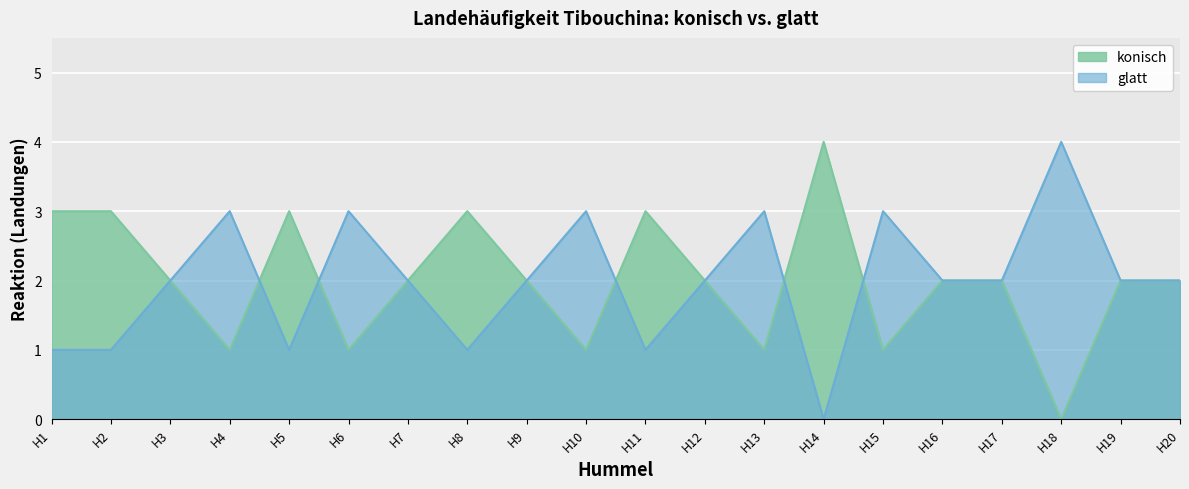

At which category does konisch reach its first local valley?

H4